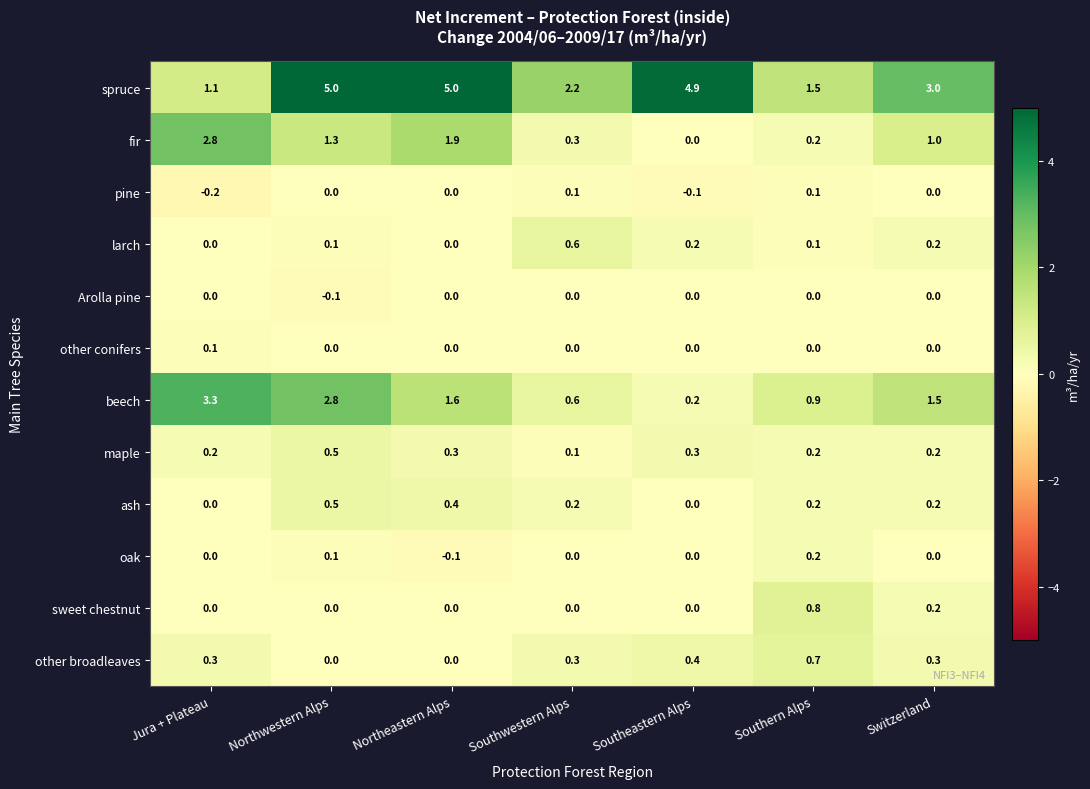

Count the number of data series in this chart.

12